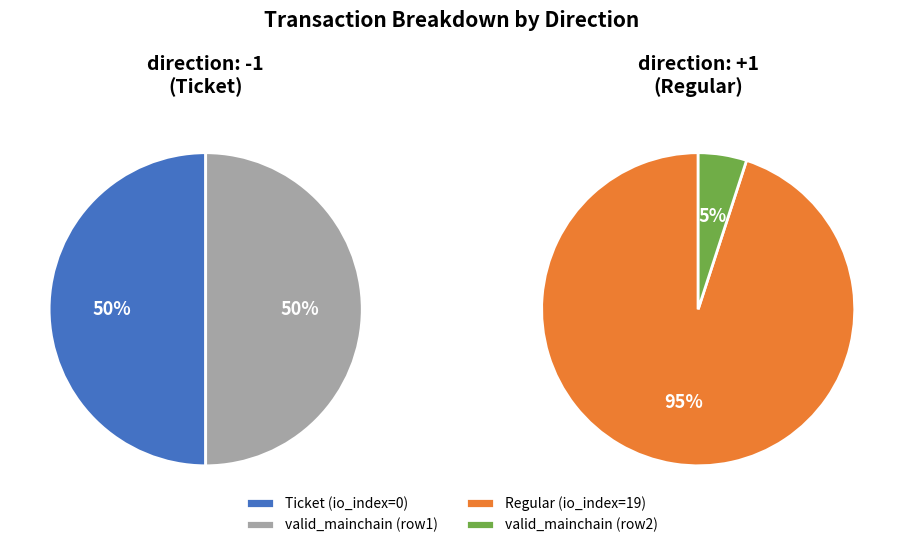

What is the change in value from Ticket to Regular?

+19